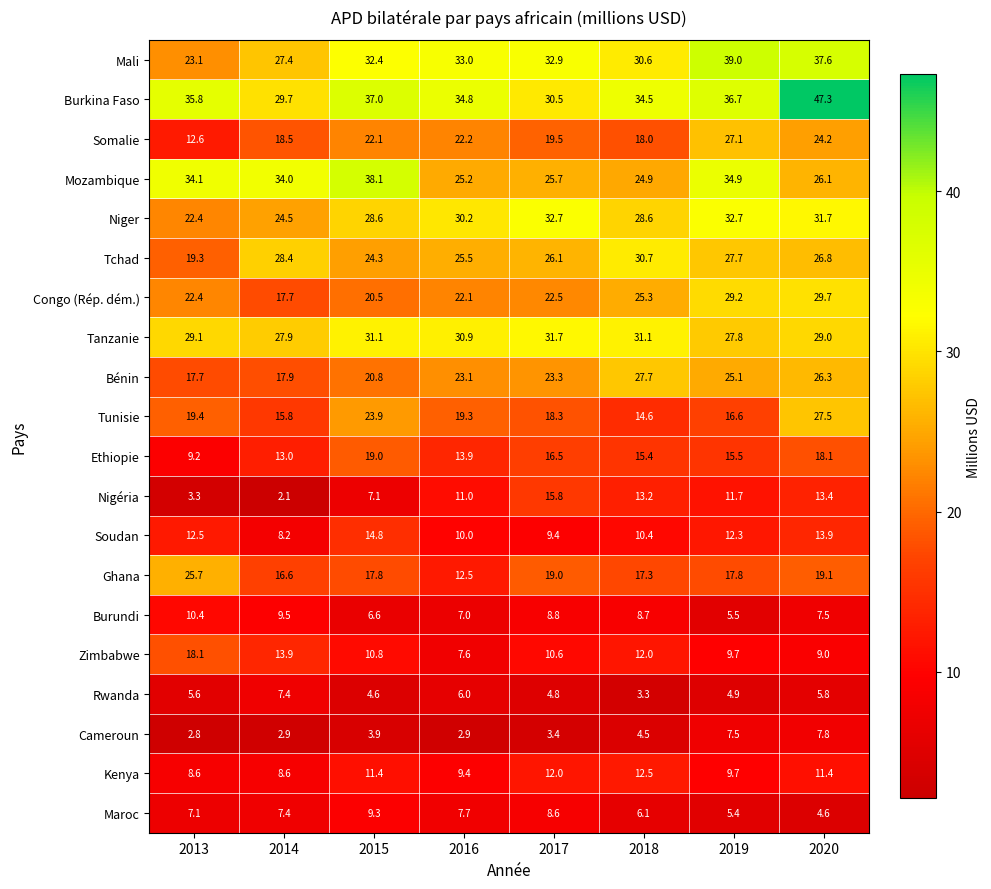

What is the average value of the Maroc series?

7.0